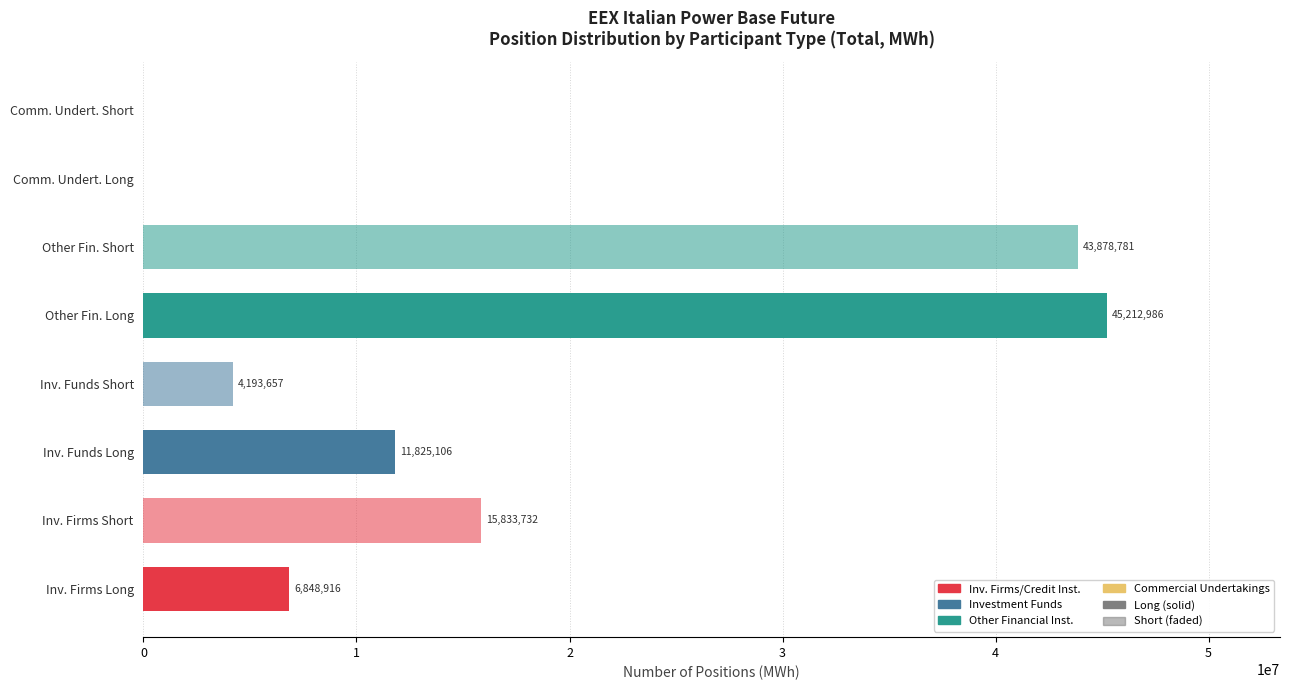

What is the change in value from Inv. Funds Long to Inv. Funds Short?

-7631449.0